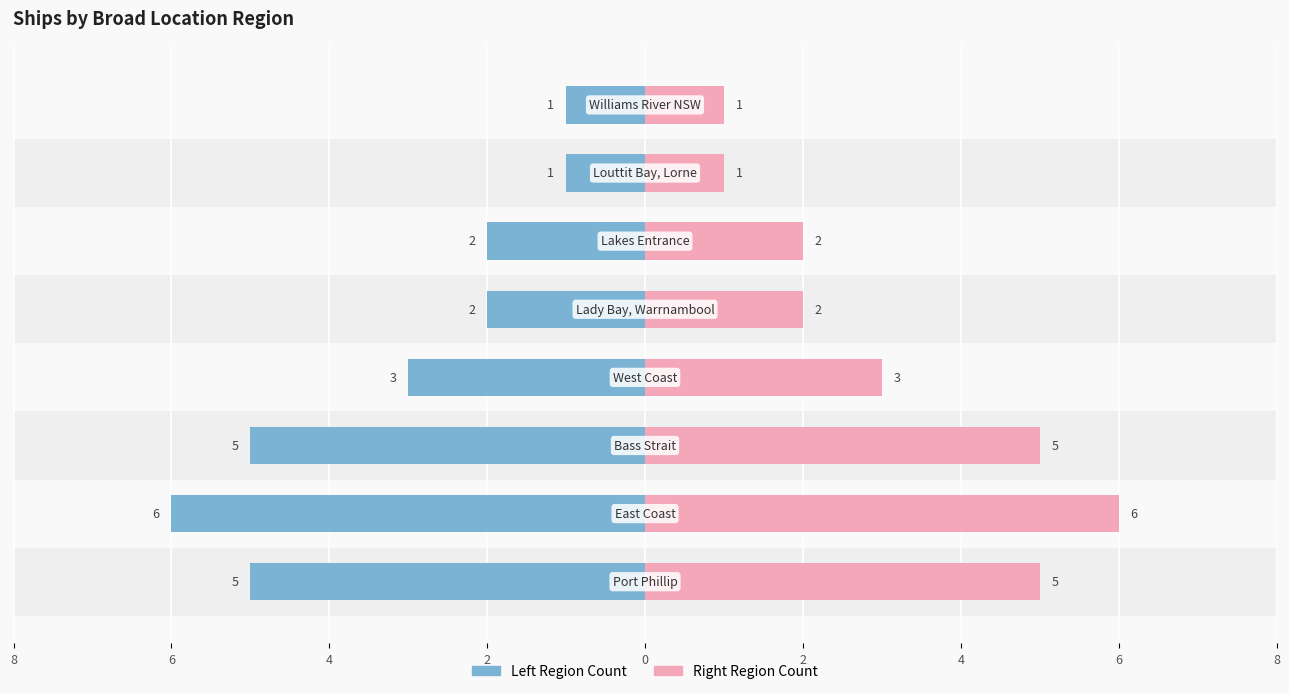

Reading left to right, list all the values displayed in this chart.

Left Region Count: -5	-6	-5	-3	-2	-2	-1	-1
Right Region Count: 5	6	5	3	2	2	1	1